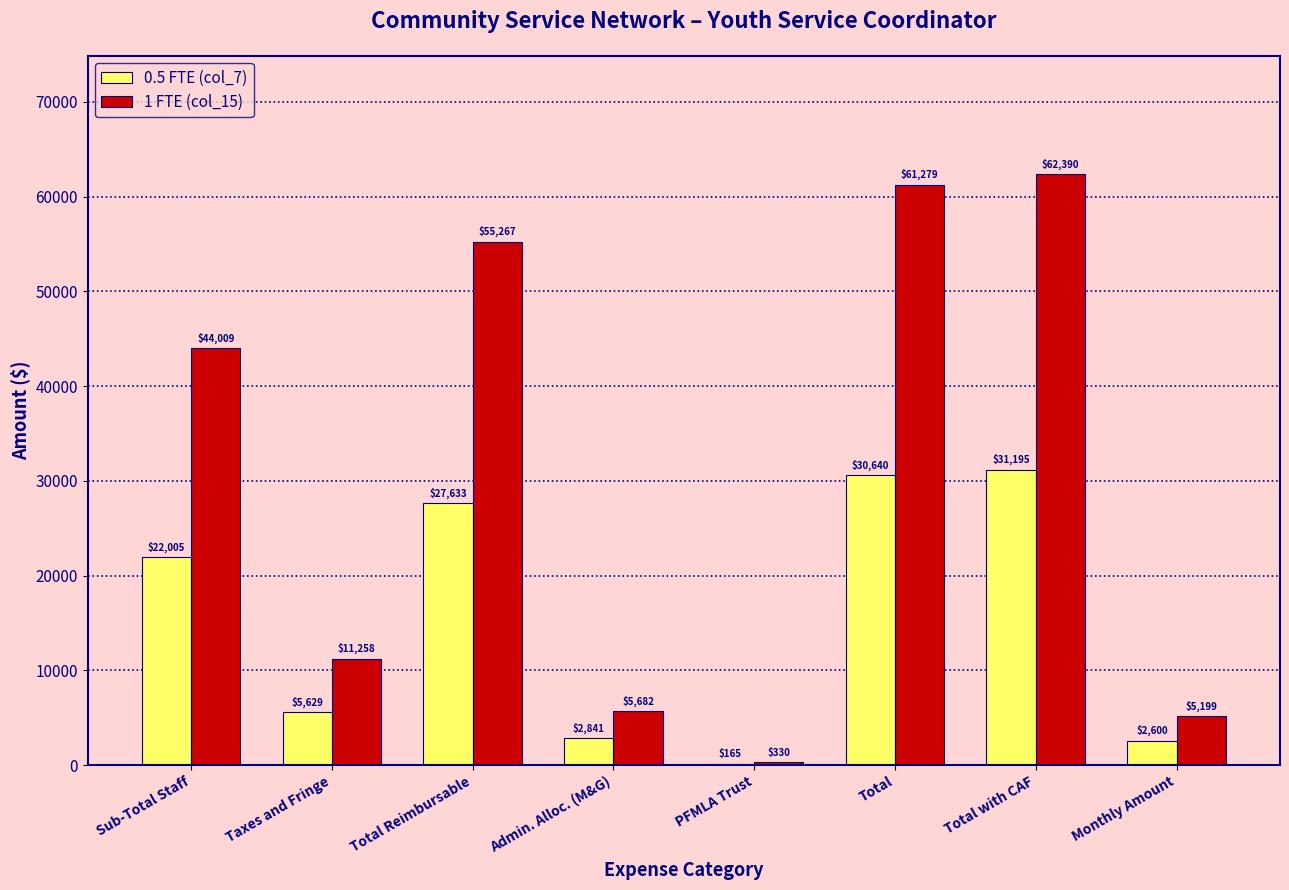

True or false: 0.5 FTE (col_7) has a value of 2841.2 at Admin. Alloc. (M&G).

True